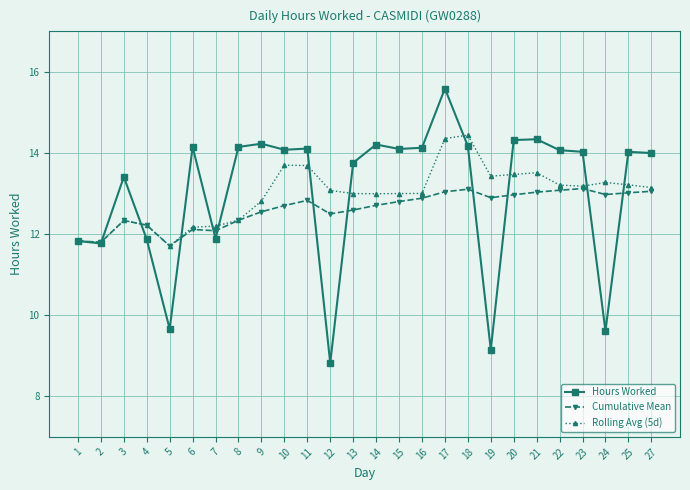

How many data points in Cumulative Mean are less than 12?

3